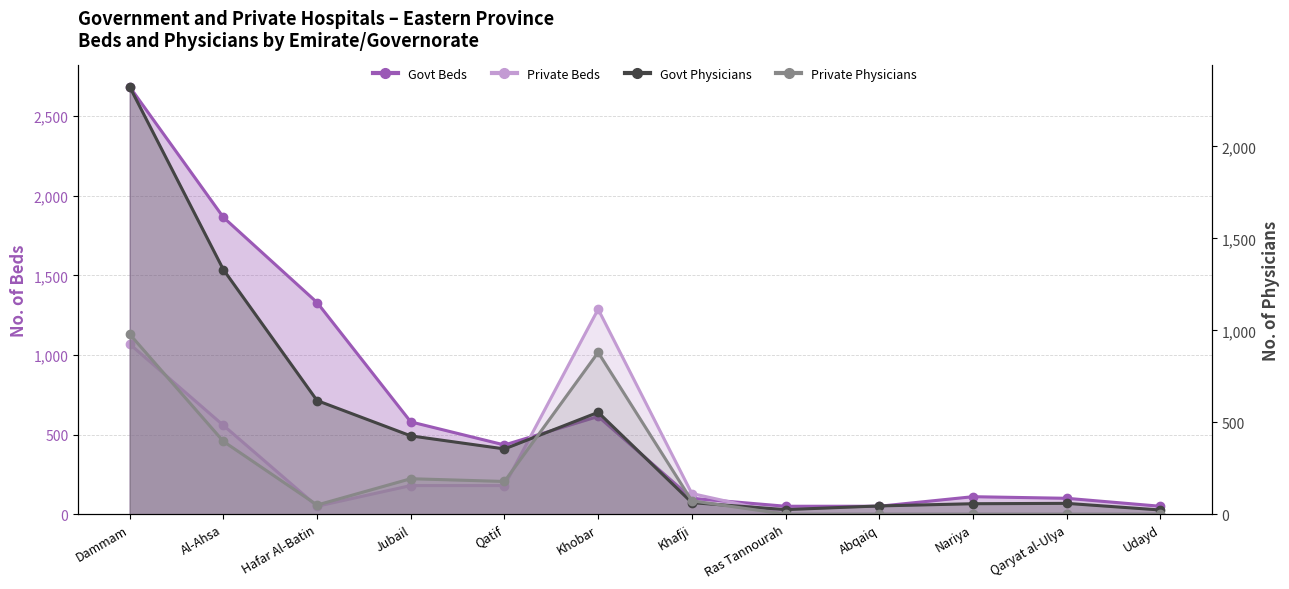

What is the difference between the maximum and minimum values in the Govt Physicians series?

2301